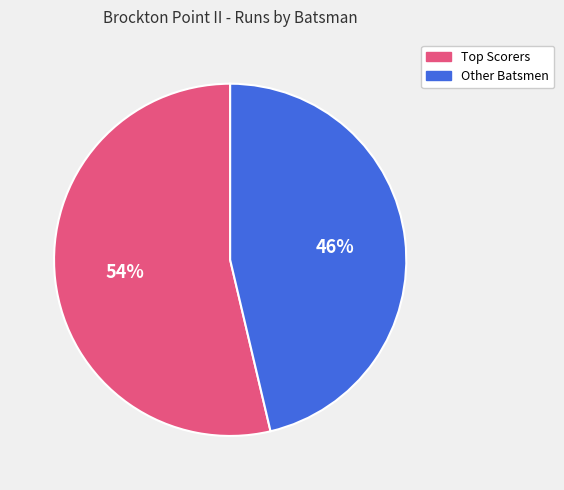

True or false: Other Batsmen accounts for 58% of the total.

False